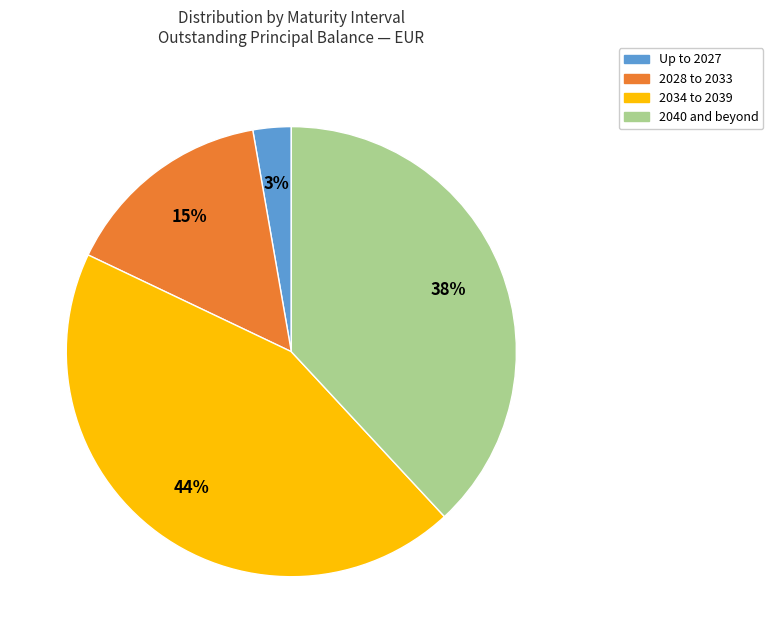

Is there a majority slice in this chart?

No